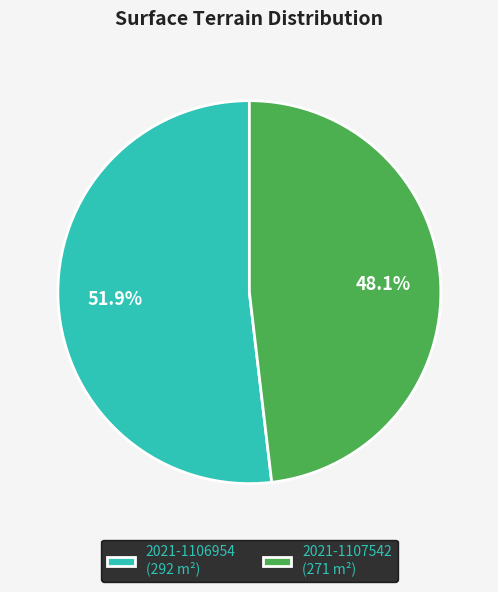

What is the smallest slice in the pie chart?

2021-1107542